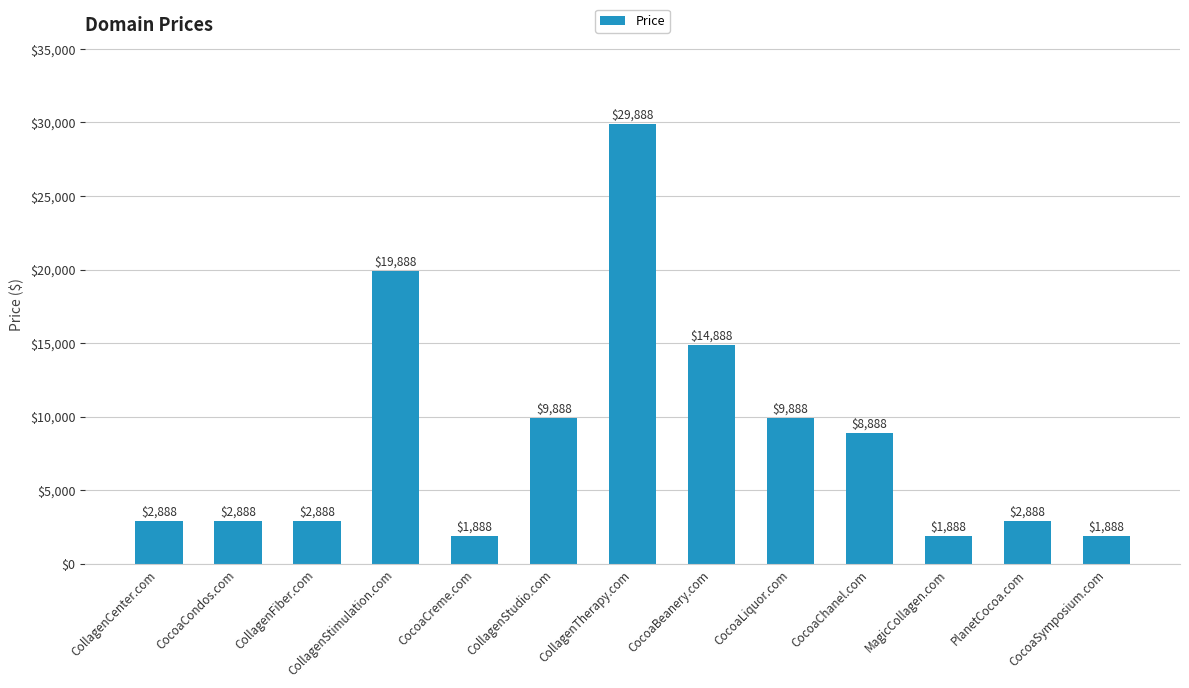

What is the minimum value shown in the chart?

1888